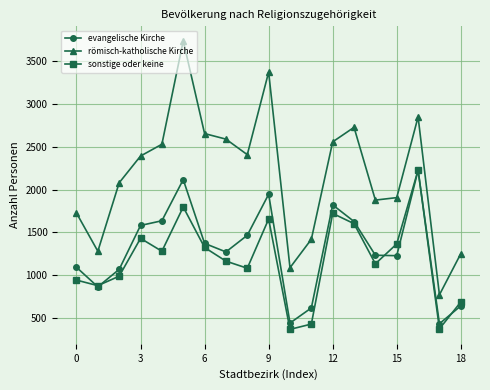

What is the difference between the second highest and second lowest values in the evangelische Kirche series?

1680